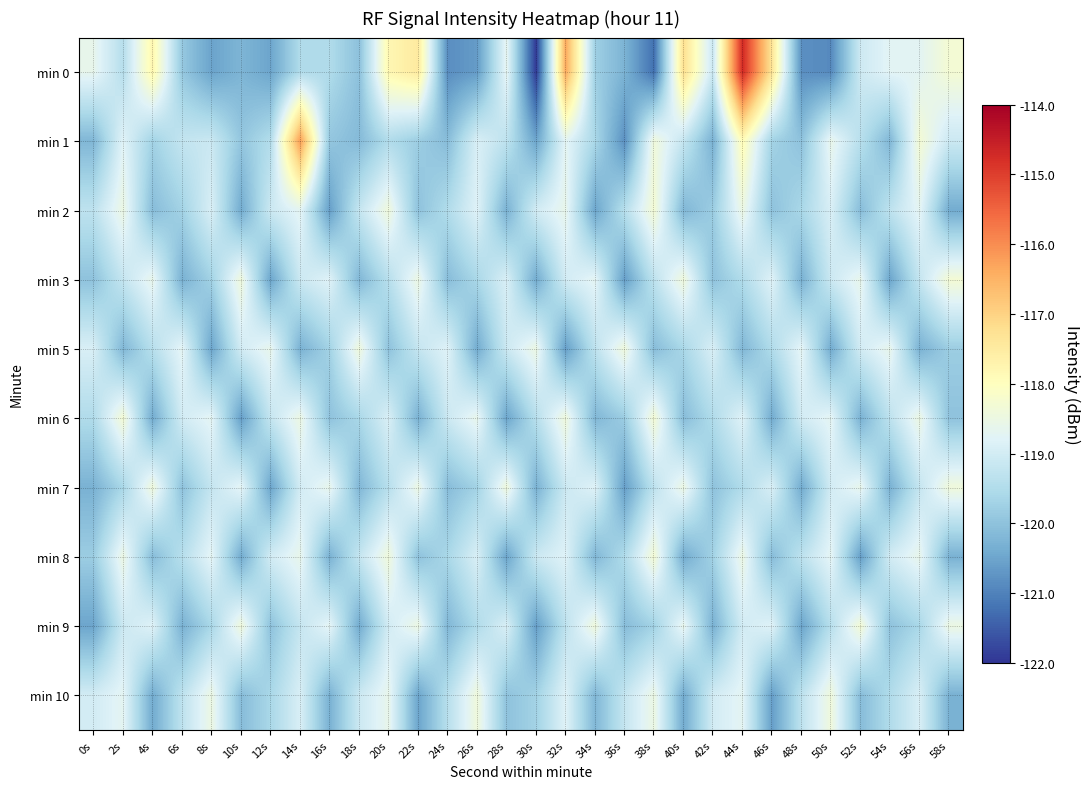

Which series has the widest spread of values?

min 0